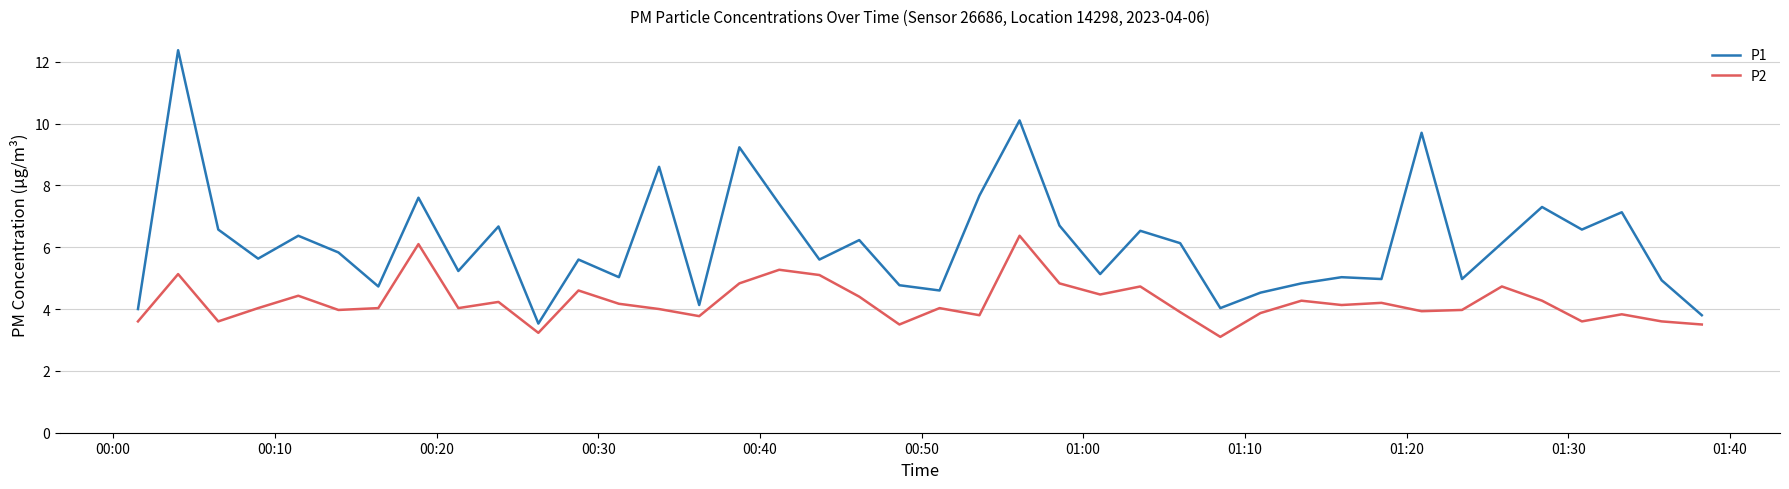

True or false: P2 and P1 cross at least once.

False